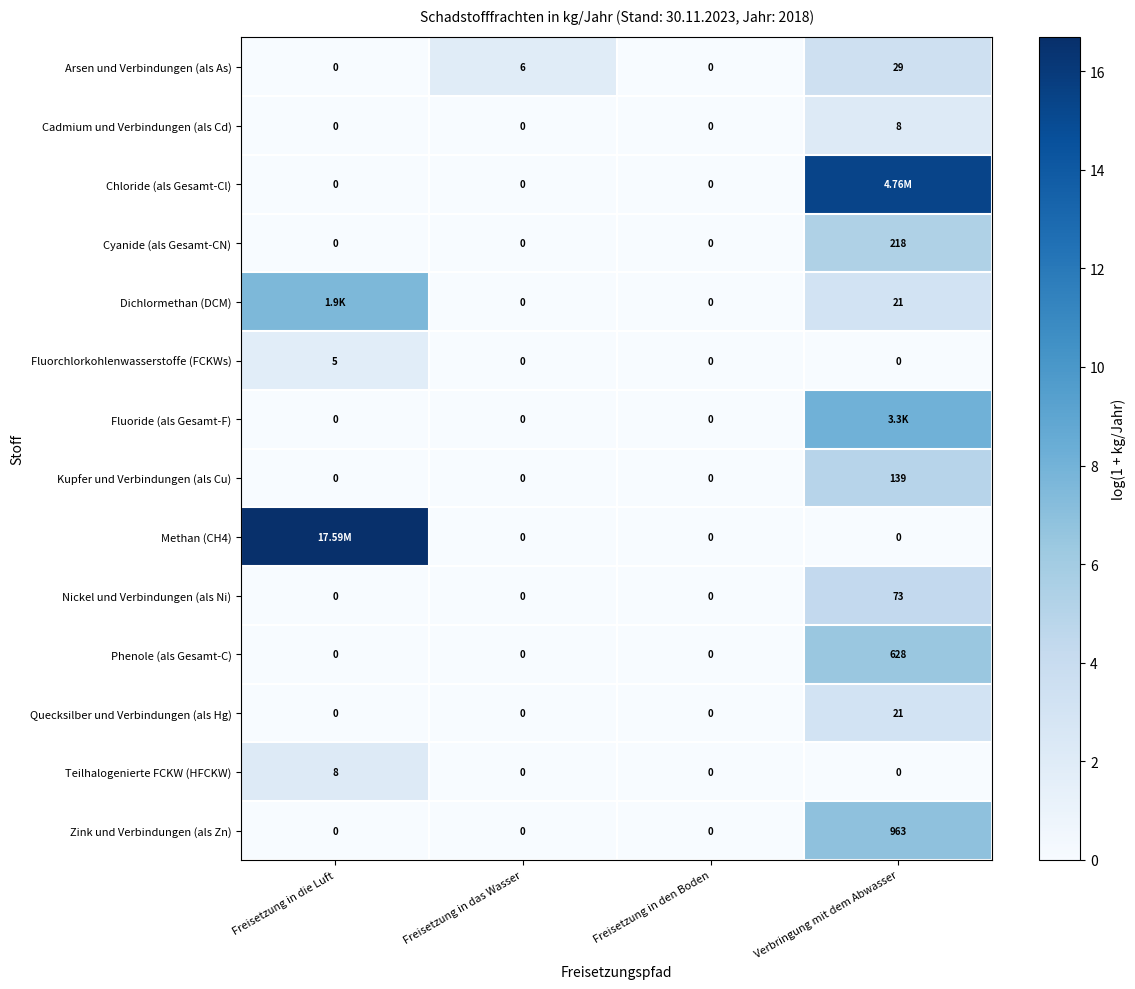

How many data points does each series have?

4